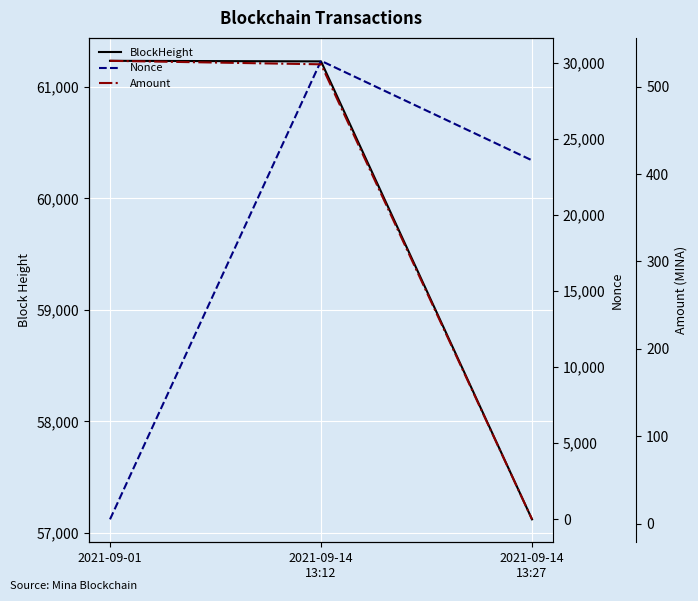

List the labels in order of Nonce value, smallest first.

2021-09-01, 2021-09-14
13:27, 2021-09-14
13:12